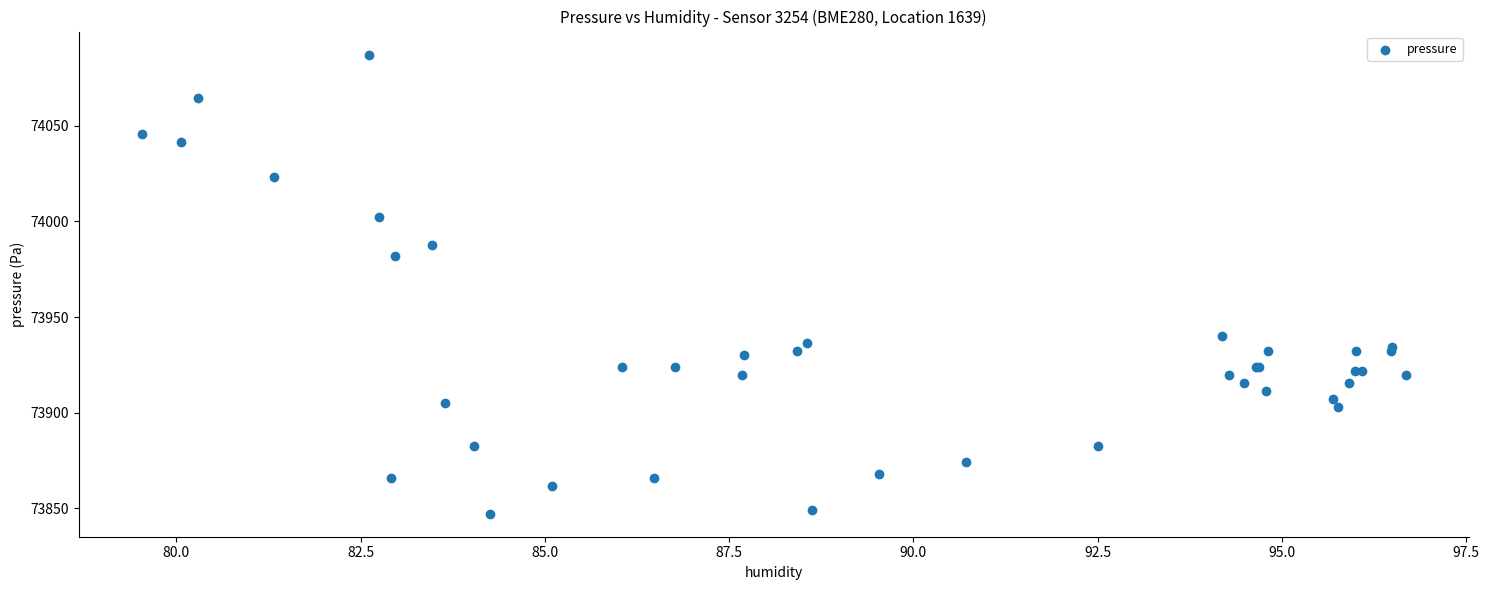

What Y value in the scatter plot is closest to 73967?

73981.7